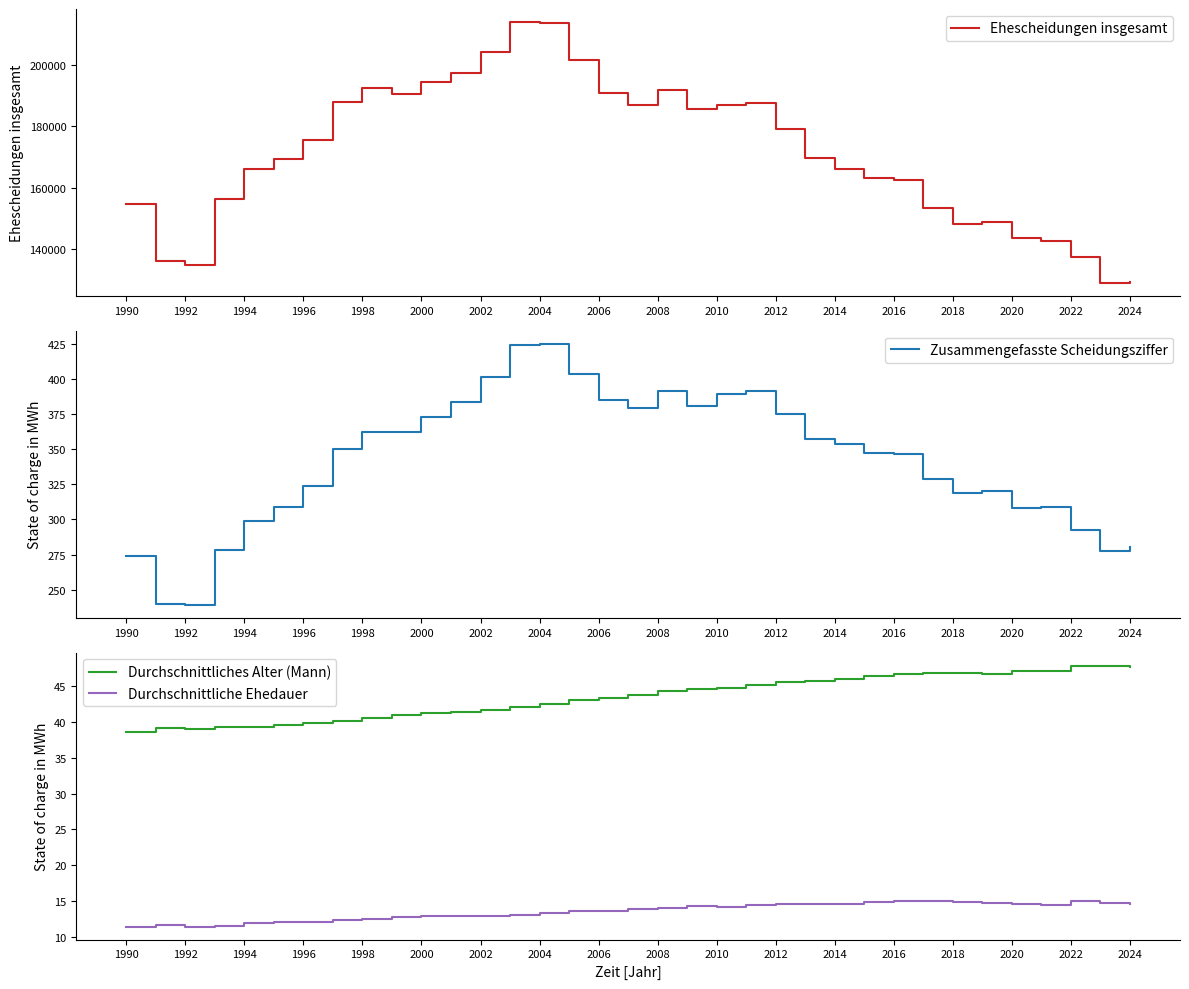

The value of Zusammengefasste Scheidungsziffer at 2020 is 308.3. True or false?

True